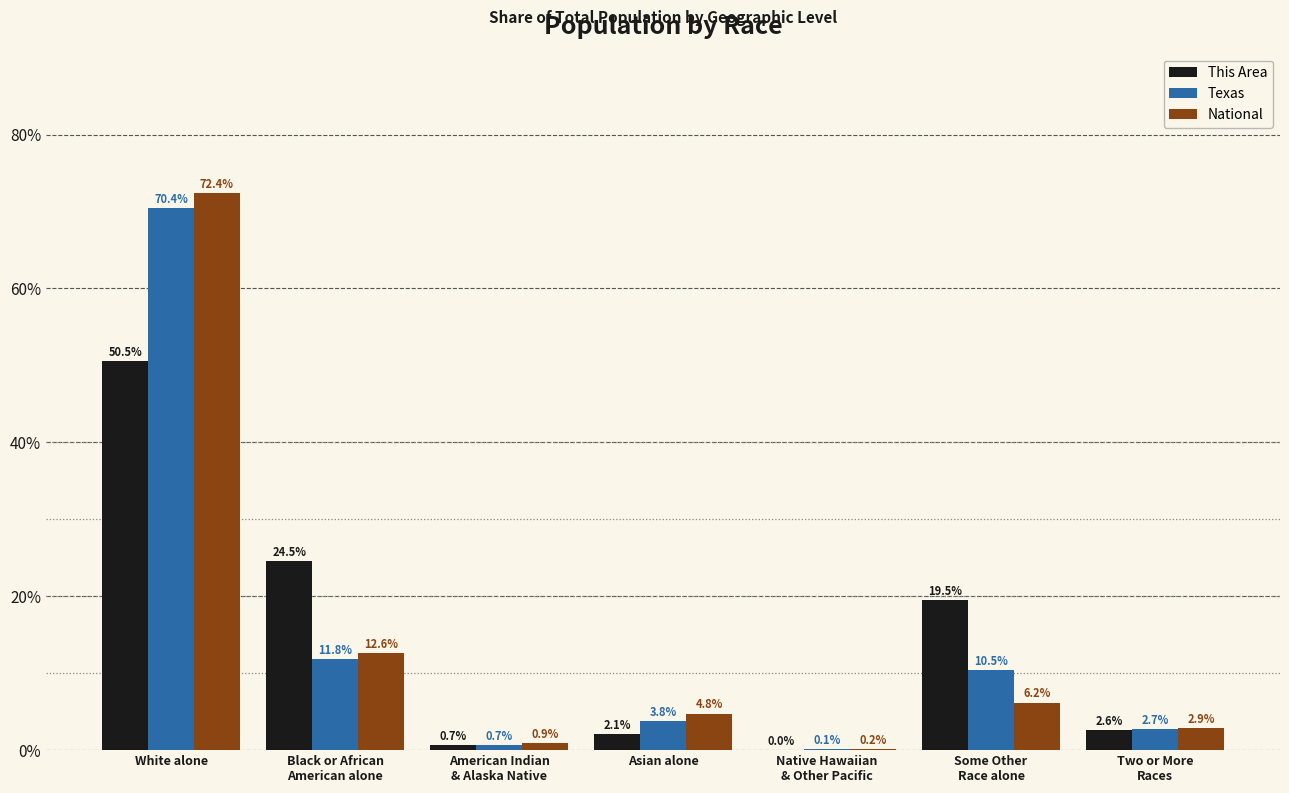

Are the bars horizontal?

No